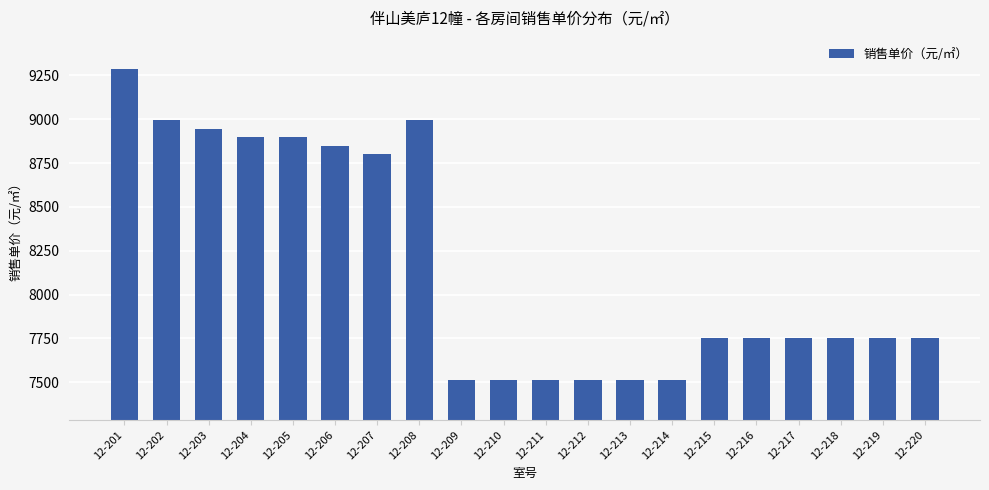

True or false: the data shows 11549.8 at 12-215.

False